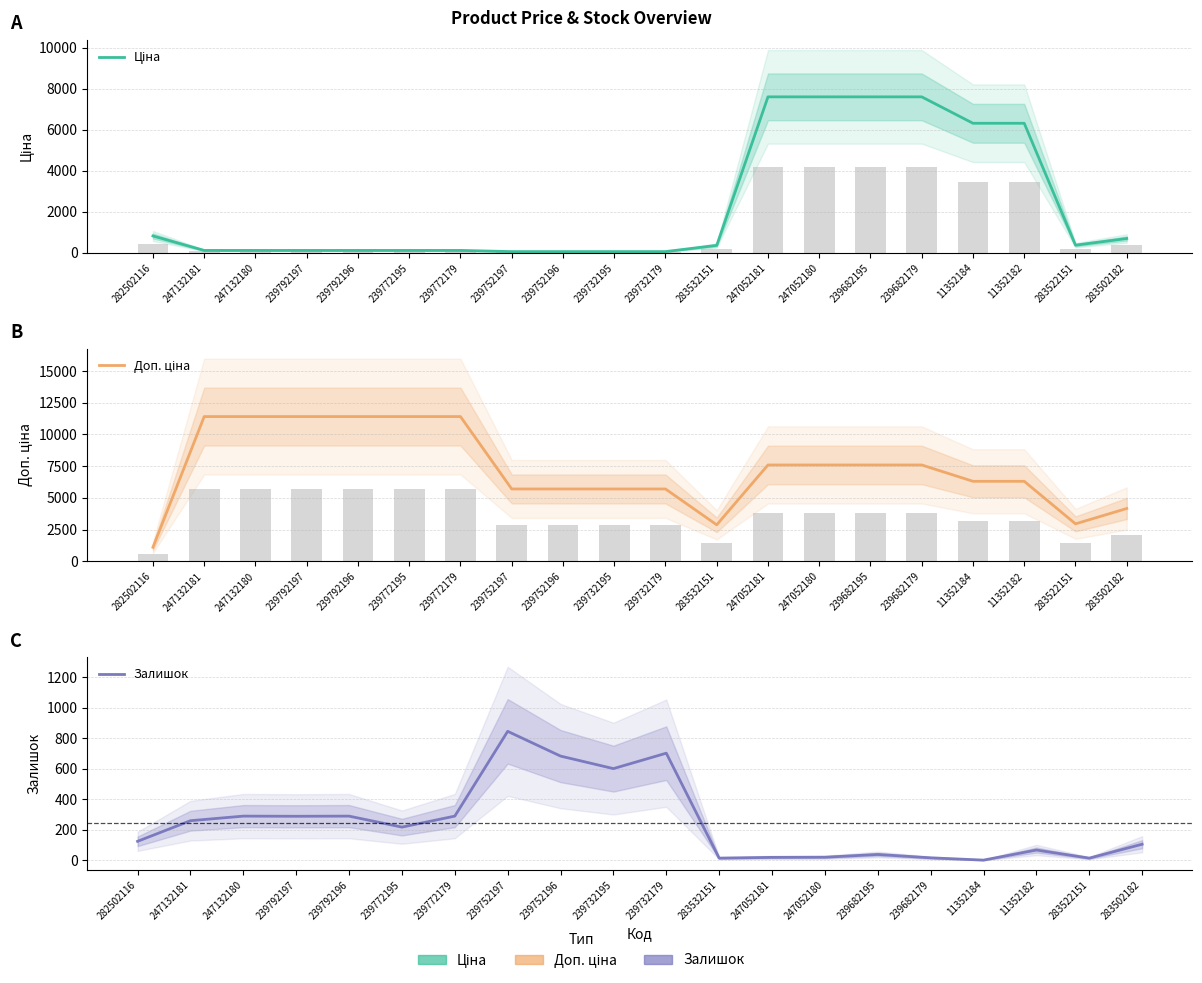

List the series in order of their overall mean, highest first.

Доп. ціна, Ціна, Залишок